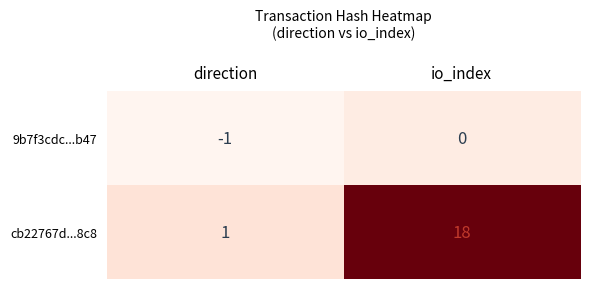

How many series are shown in this chart?

2